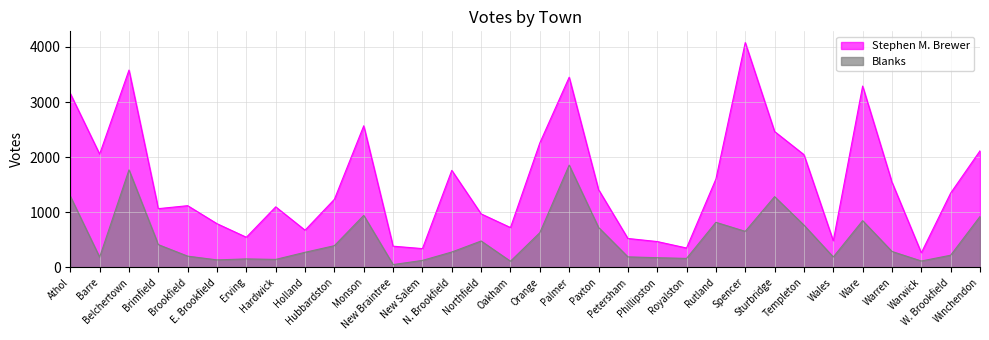

What is the total value across all series at Erving?

699